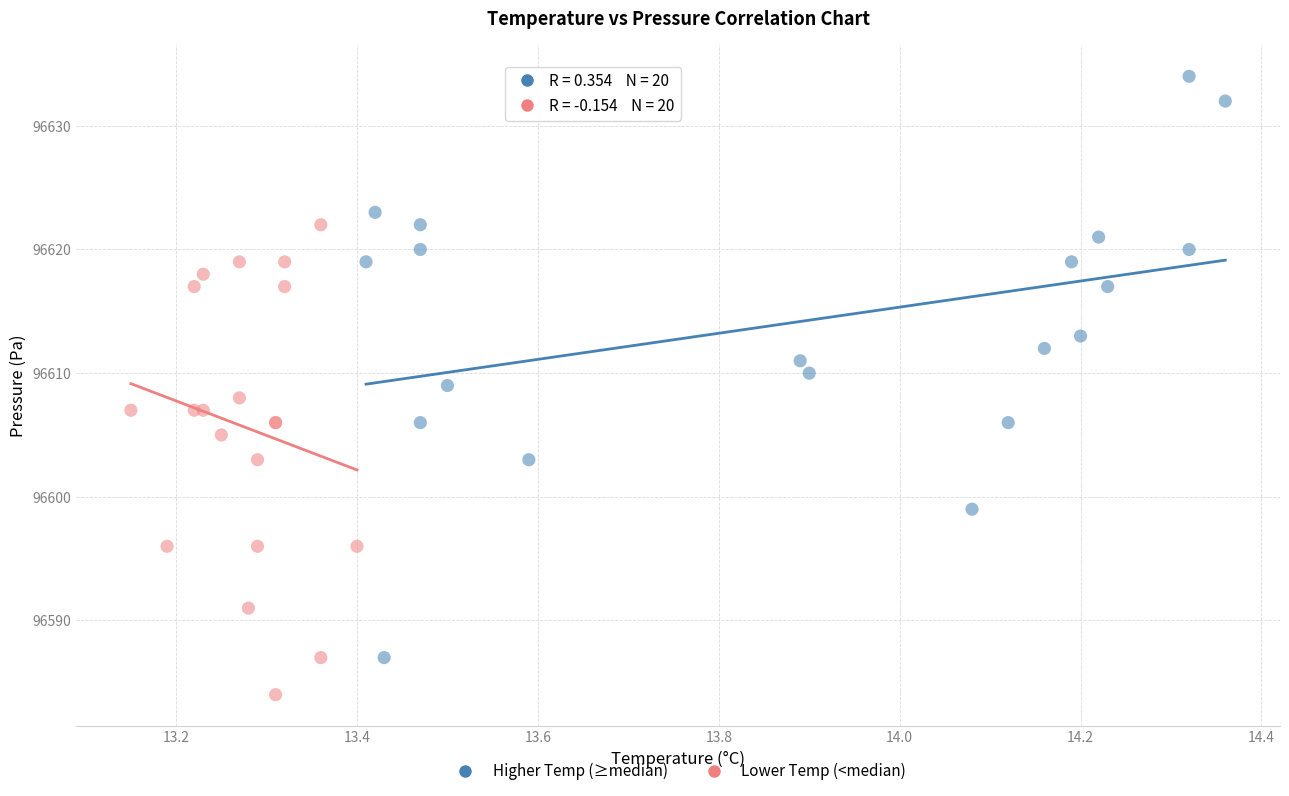

Which series reaches the minimum Y coordinate?

Lower Temp (<median)